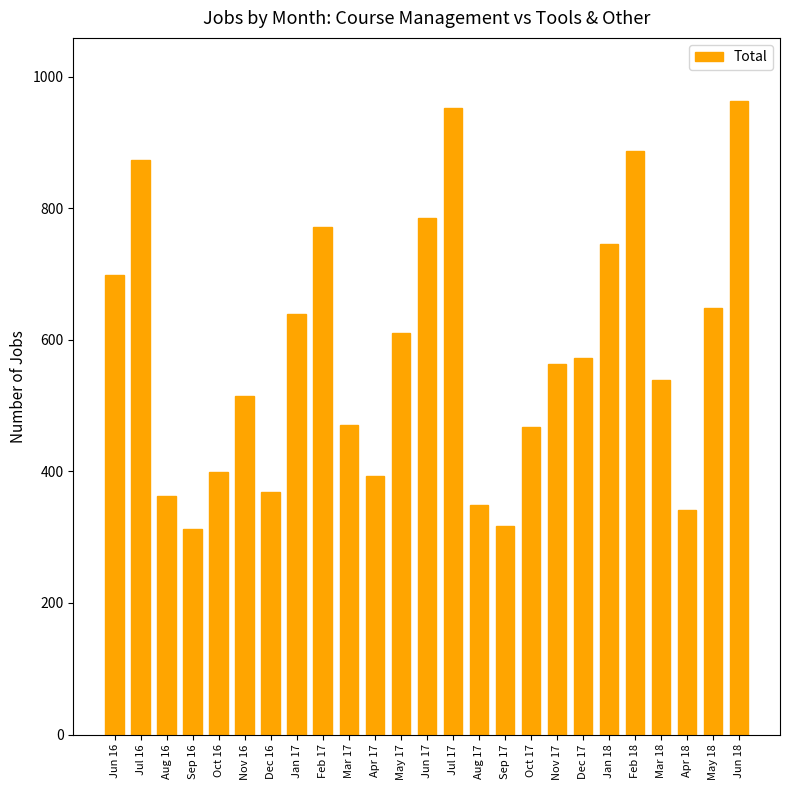

What is the value of the 5th bar from the left?

399